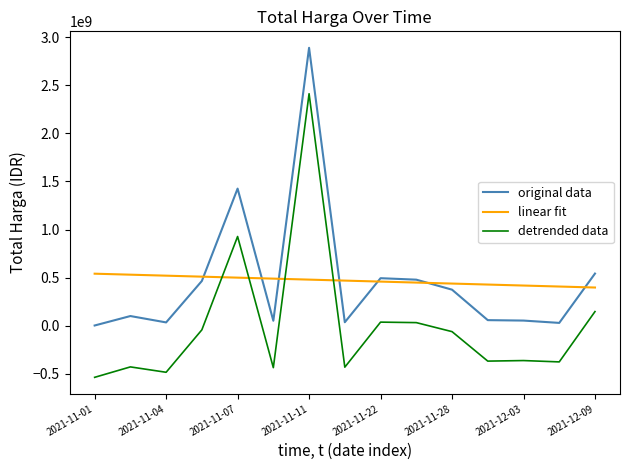

True or false: detrended data and original data cross at least once.

False